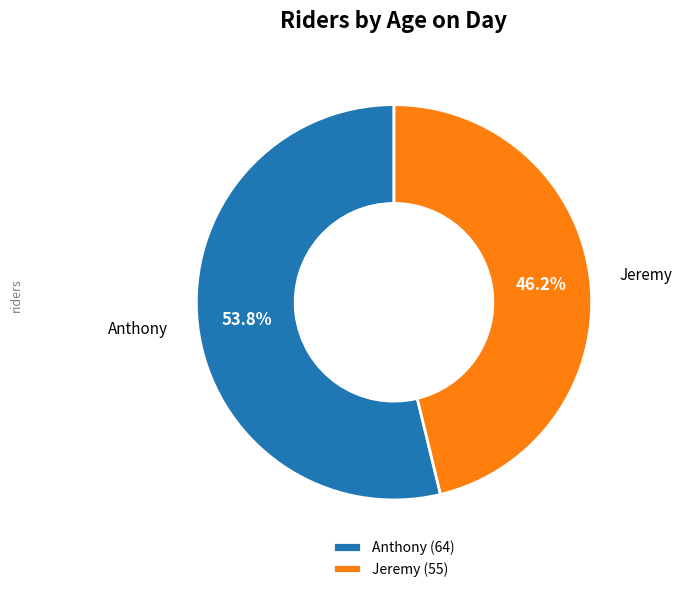

The Jeremy slice represents 46% of the pie. True or false?

True